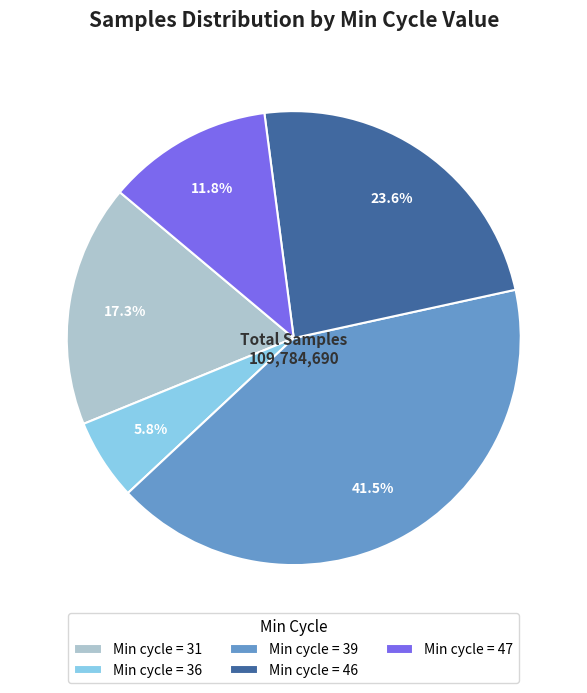

Which category has the biggest portion of the pie?

Min cycle = 39